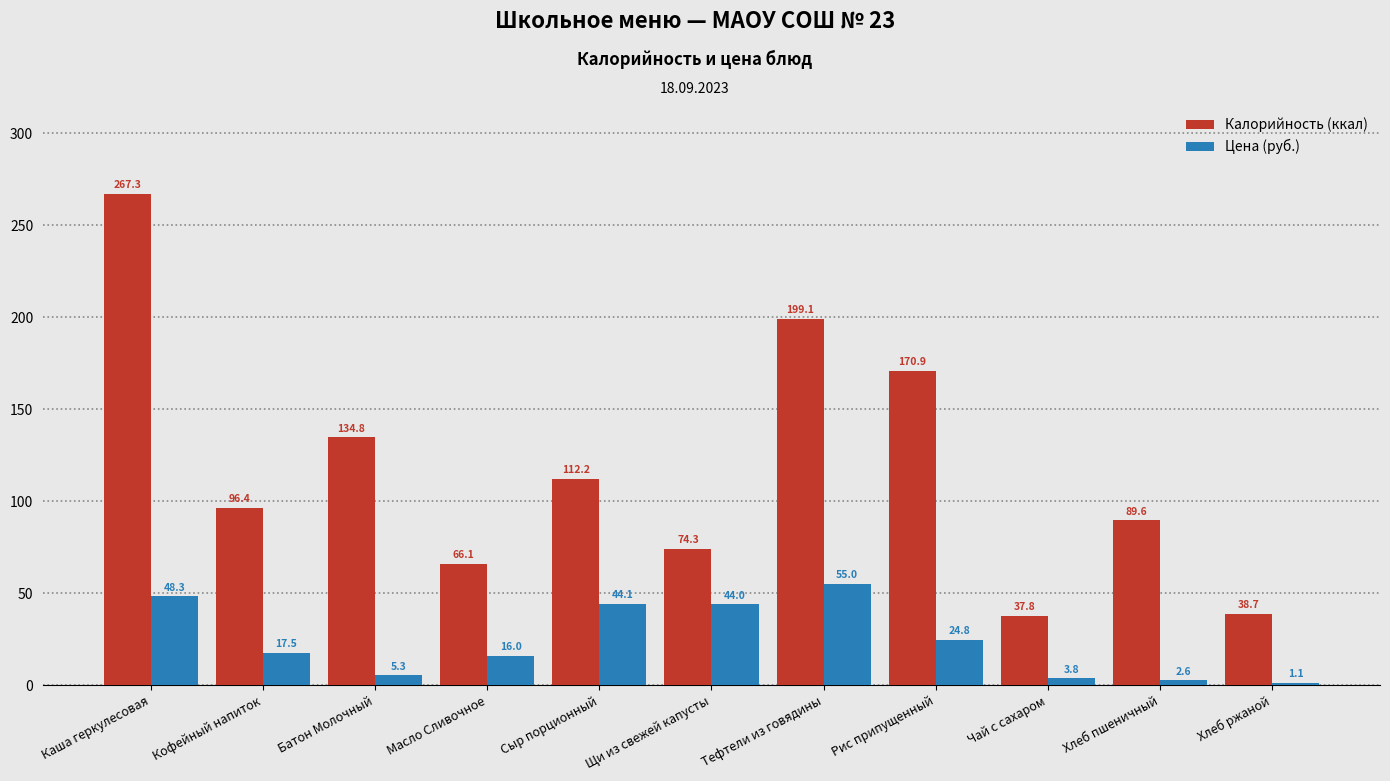

What are all the series names shown in the legend?

Калорийность (ккал), Цена (руб.)